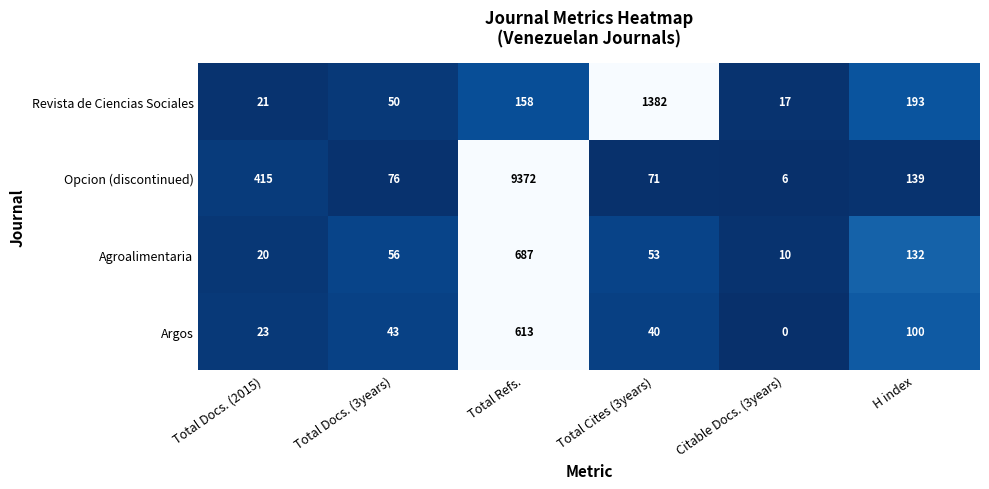

True or false: Argos has a value of 167 at Total Refs..

False